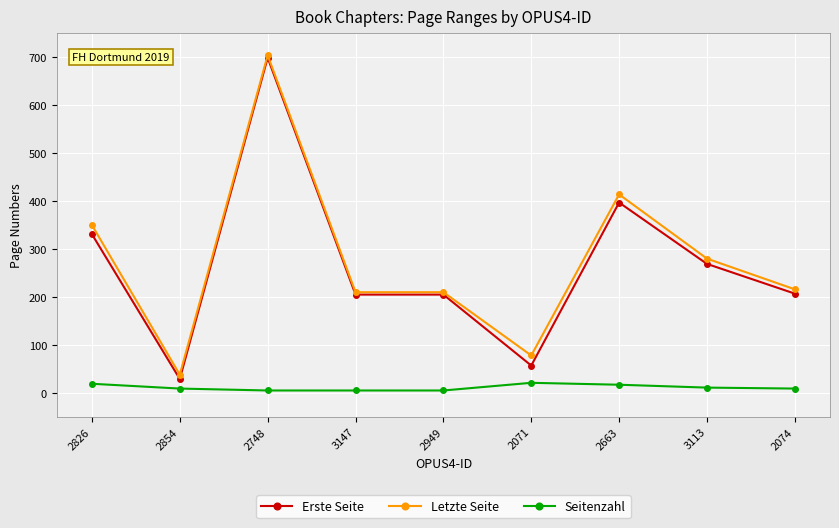

What are all the series names shown in the legend?

Erste Seite, Letzte Seite, Seitenzahl